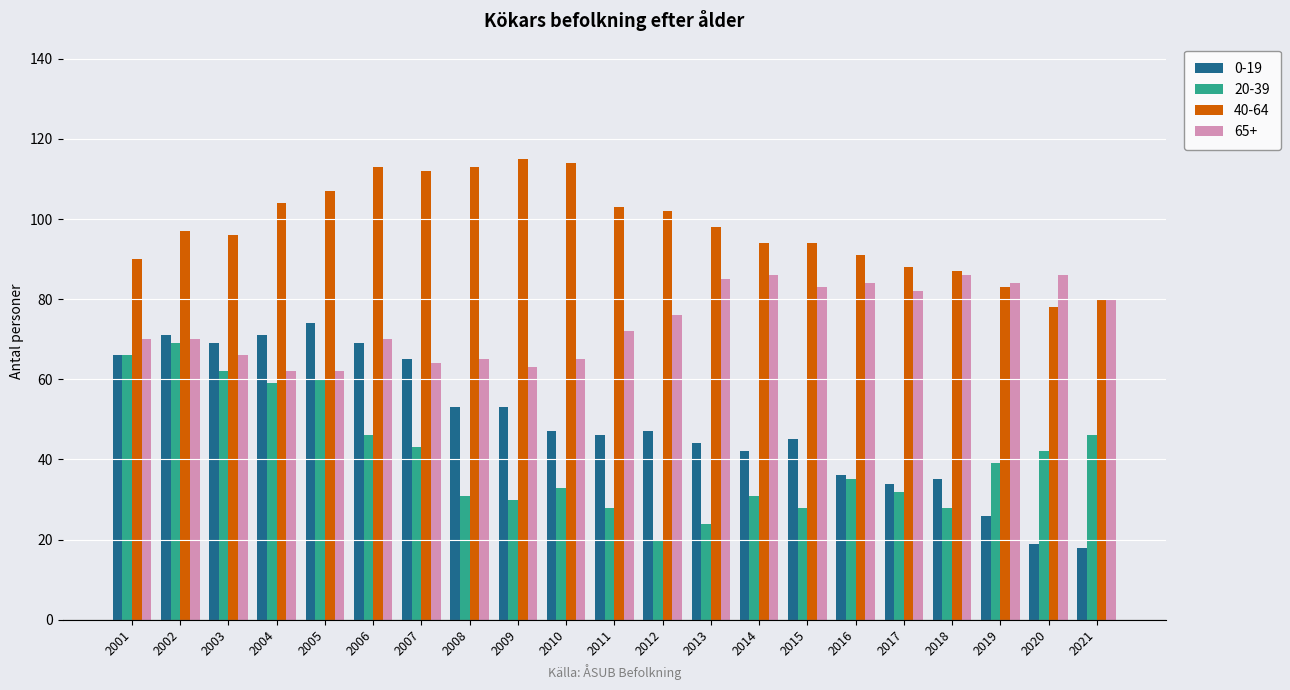

What is the total value across all series at 2018?

236